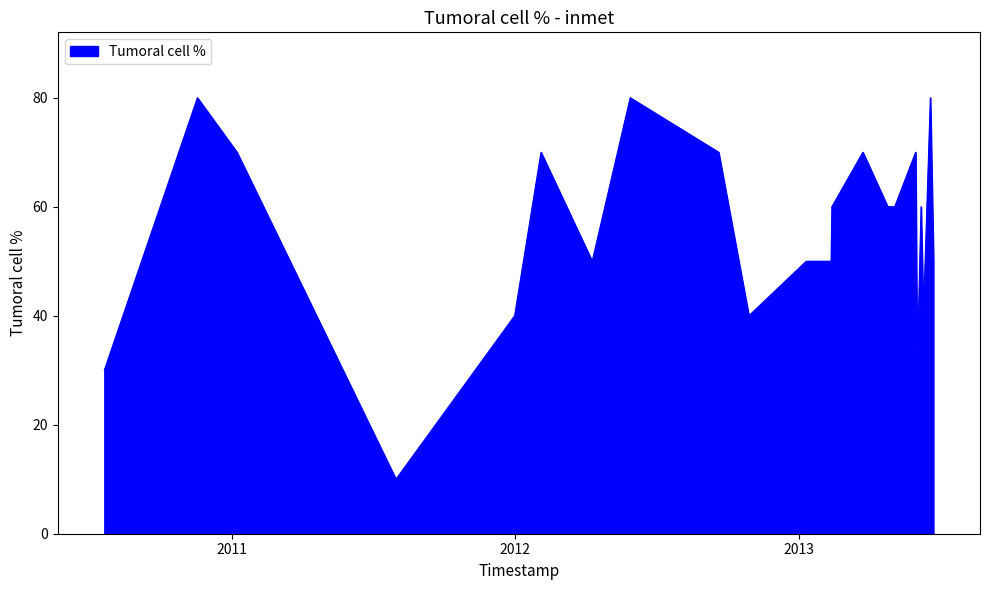

How many series are shown in this chart?

1